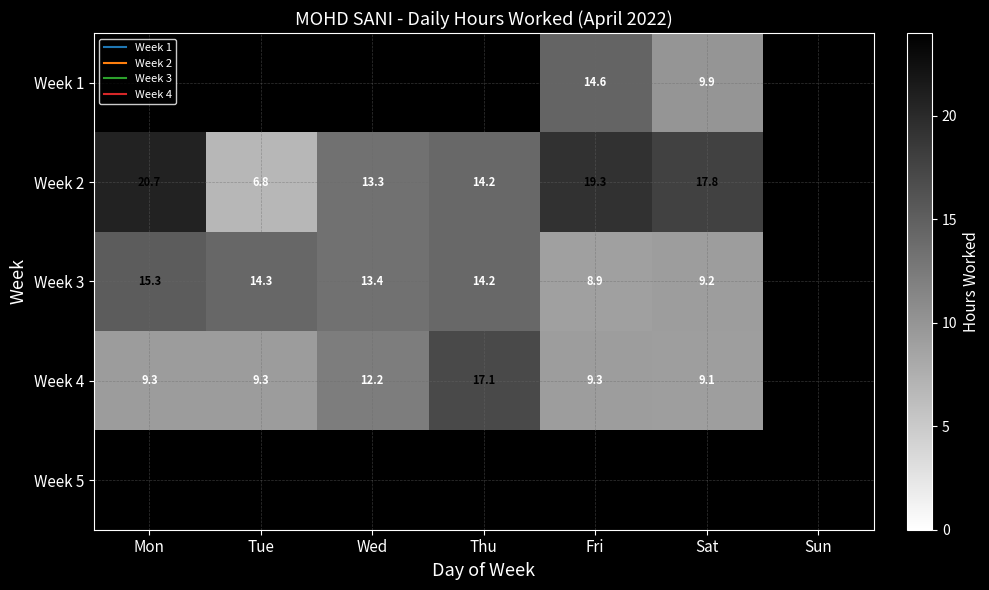

What is the difference between the maximum and minimum values in the Week 4 series?

8.0